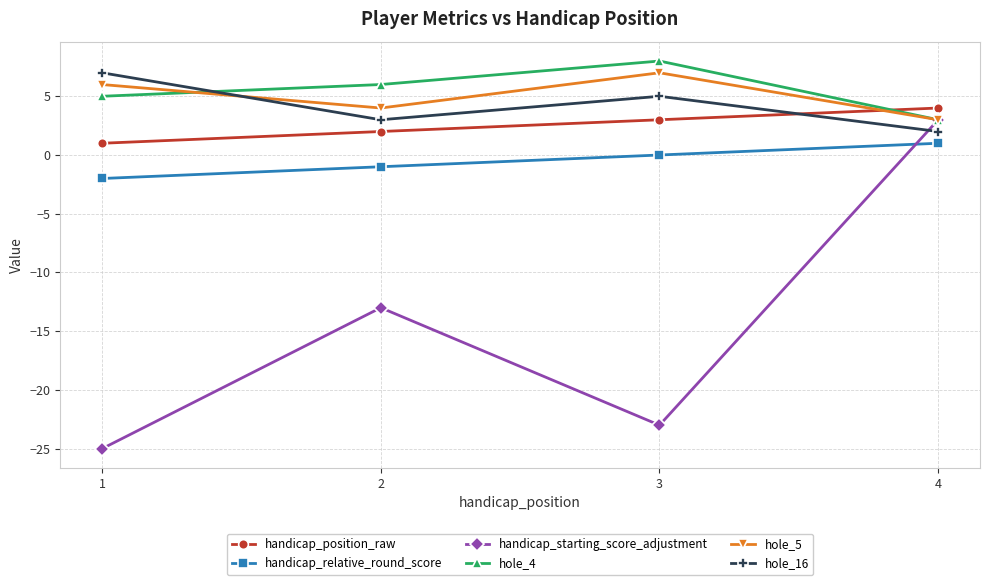

Which series has the largest range (max minus min)?

handicap_starting_score_adjustment